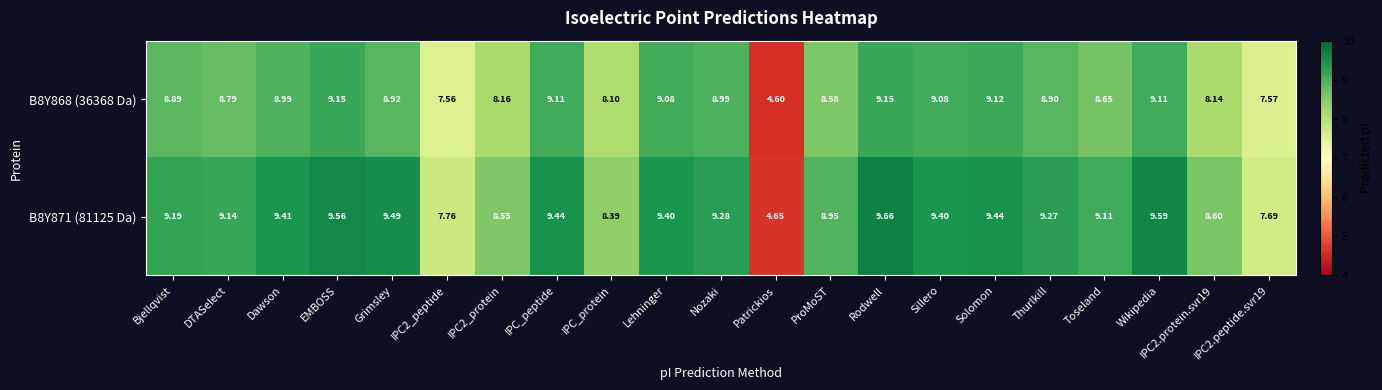

Where does the B8Y871 (81125 Da) series first go above 9?

Bjellqvist